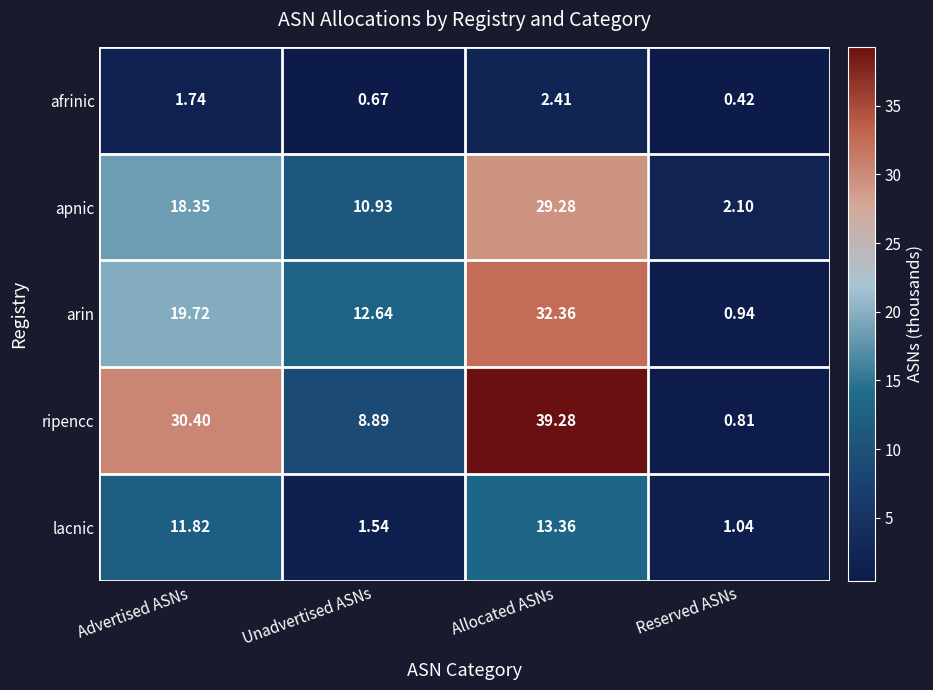

At which category is the sum across all series the highest?

Allocated ASNs